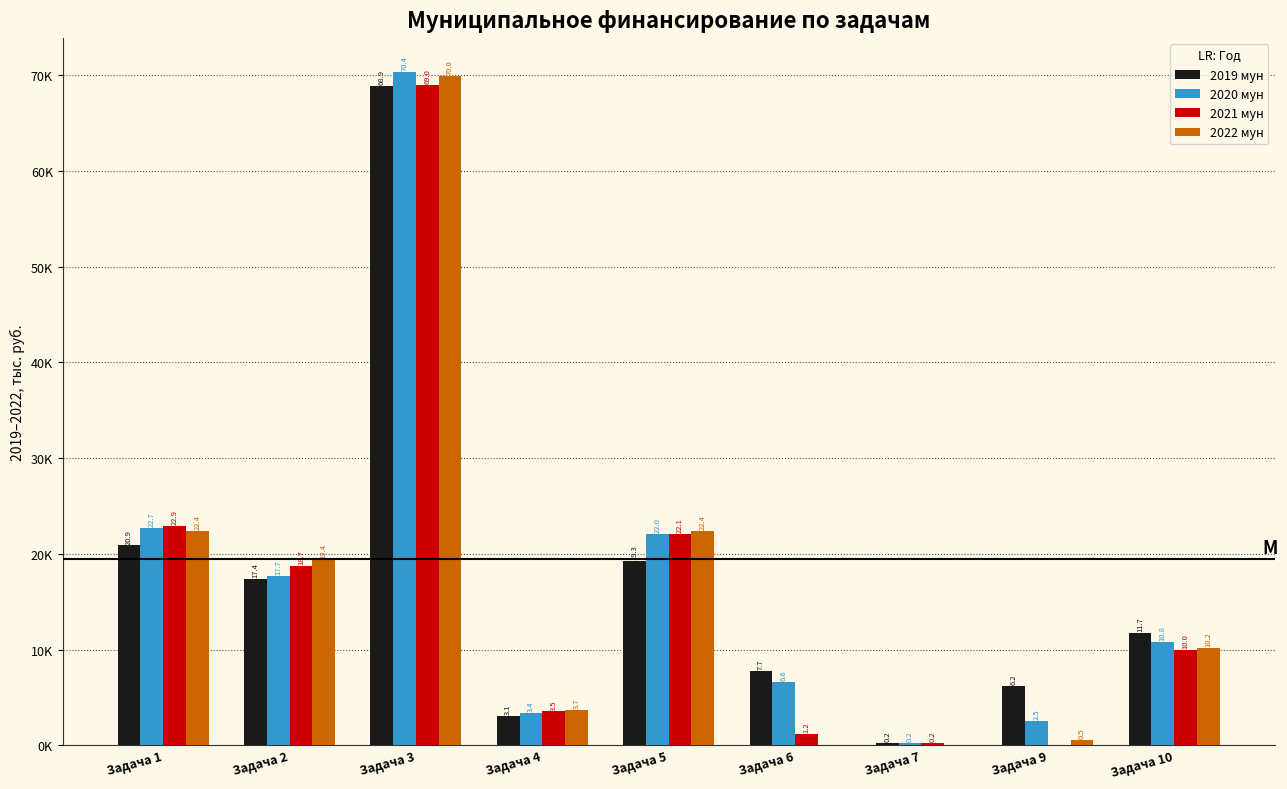

Are the bars grouped side by side (vs. stacked)?

Yes